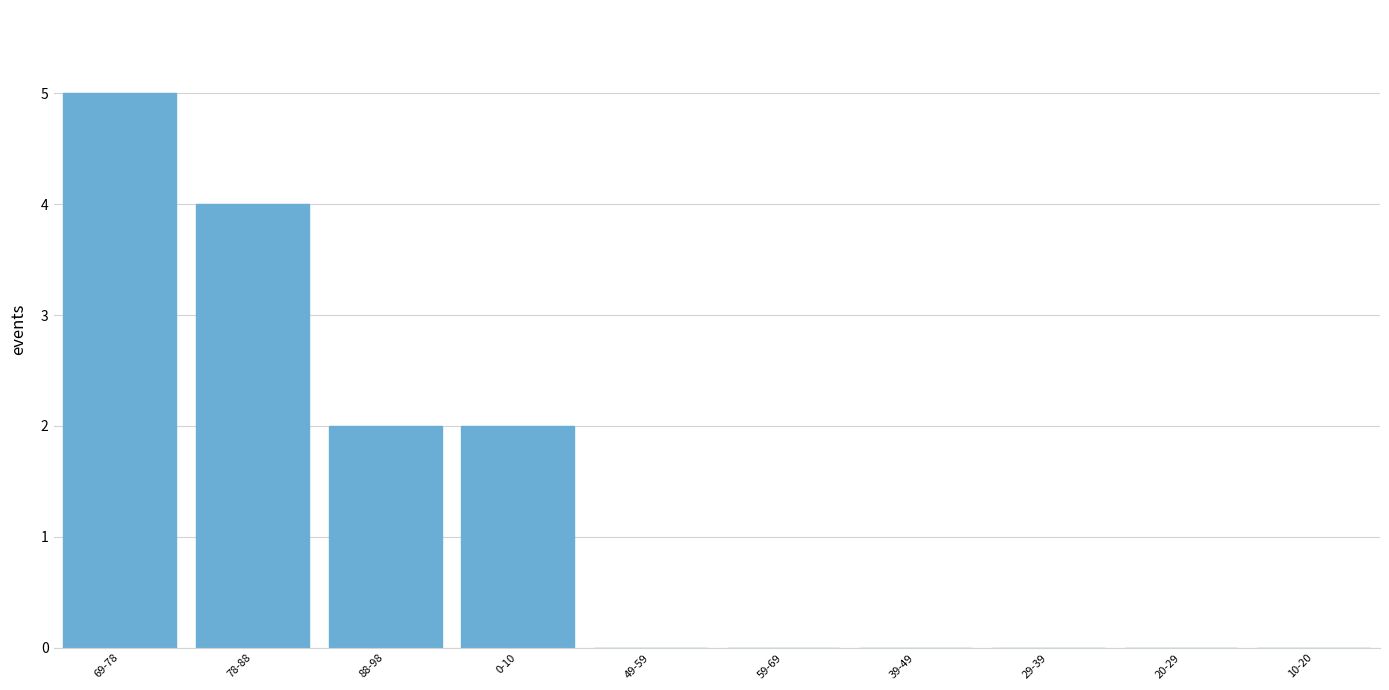

Reading right to left, transcribe all the data shown in this chart.

10-20=0	20-29=0	29-39=0	39-49=0	59-69=0	49-59=0	0-10=2	88-98=2	78-88=4	69-78=5